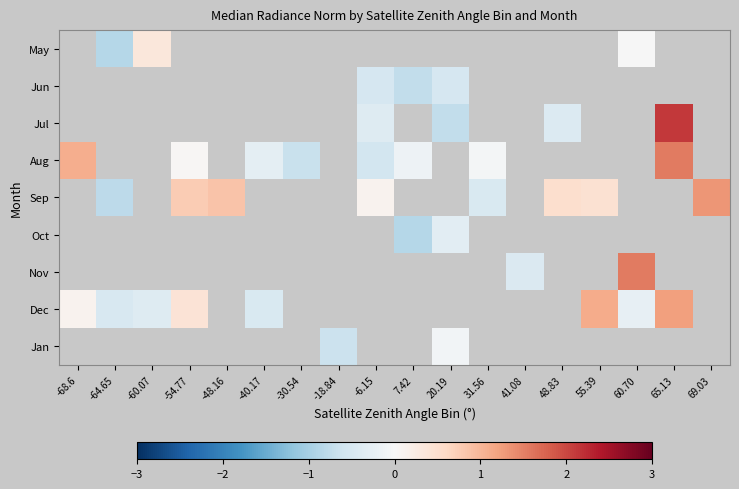

What is the difference between the maximum and minimum values in the Dec series?

1.7